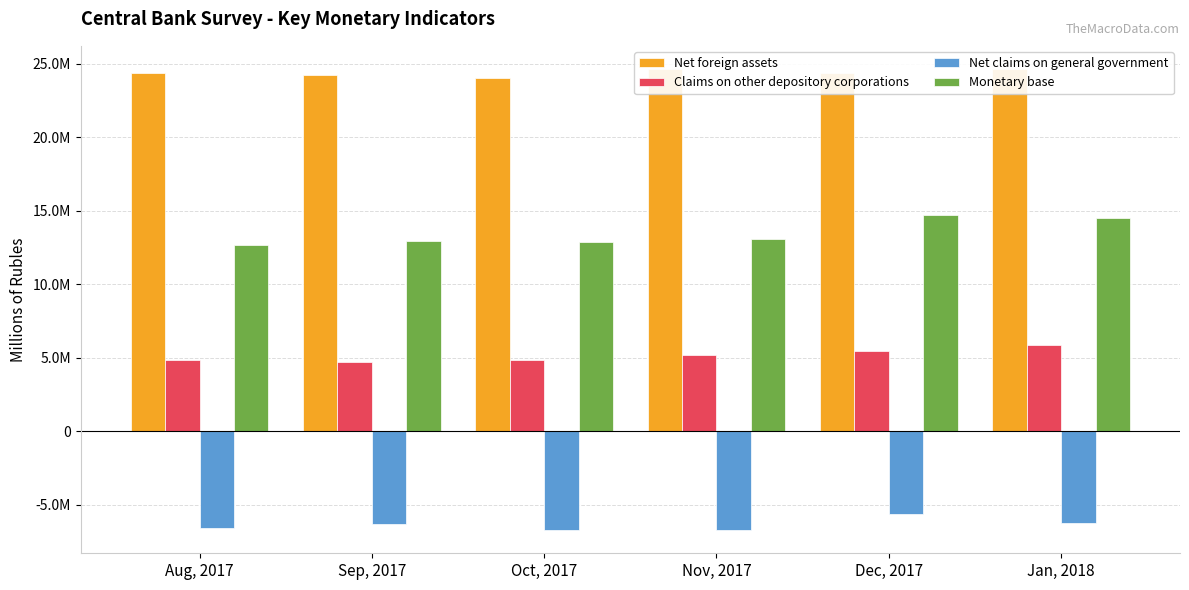

What is the label of the 2nd bar from the left?

Sep, 2017